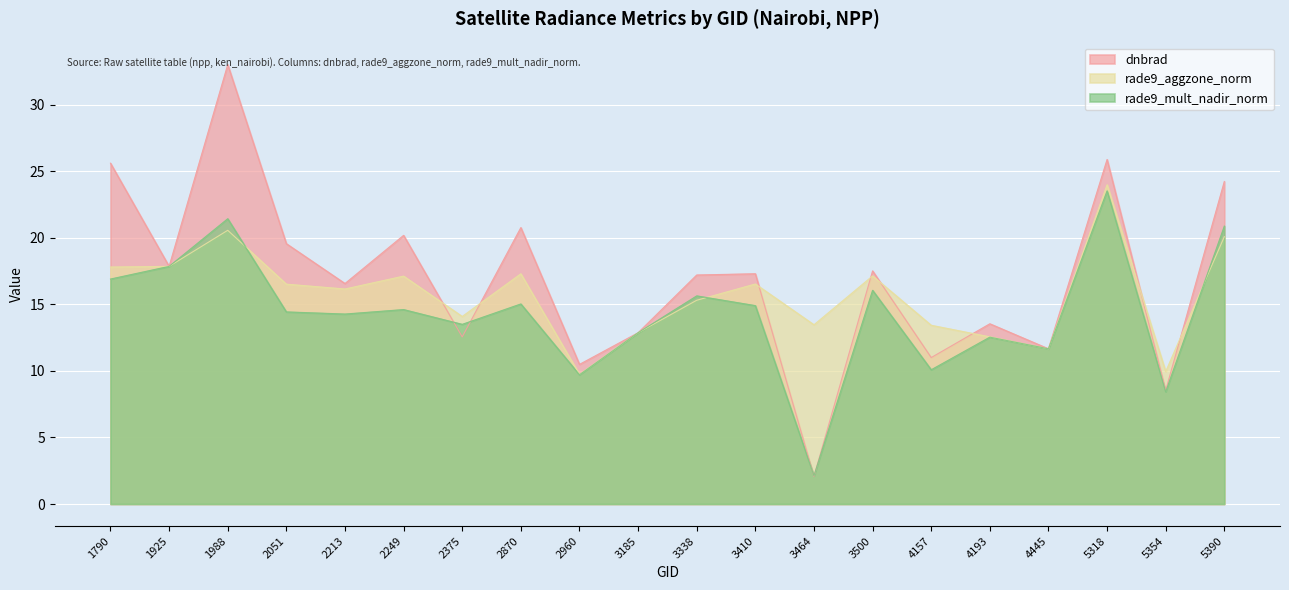

What is the sum of all rade9_mult_nadir_norm values?

286.6